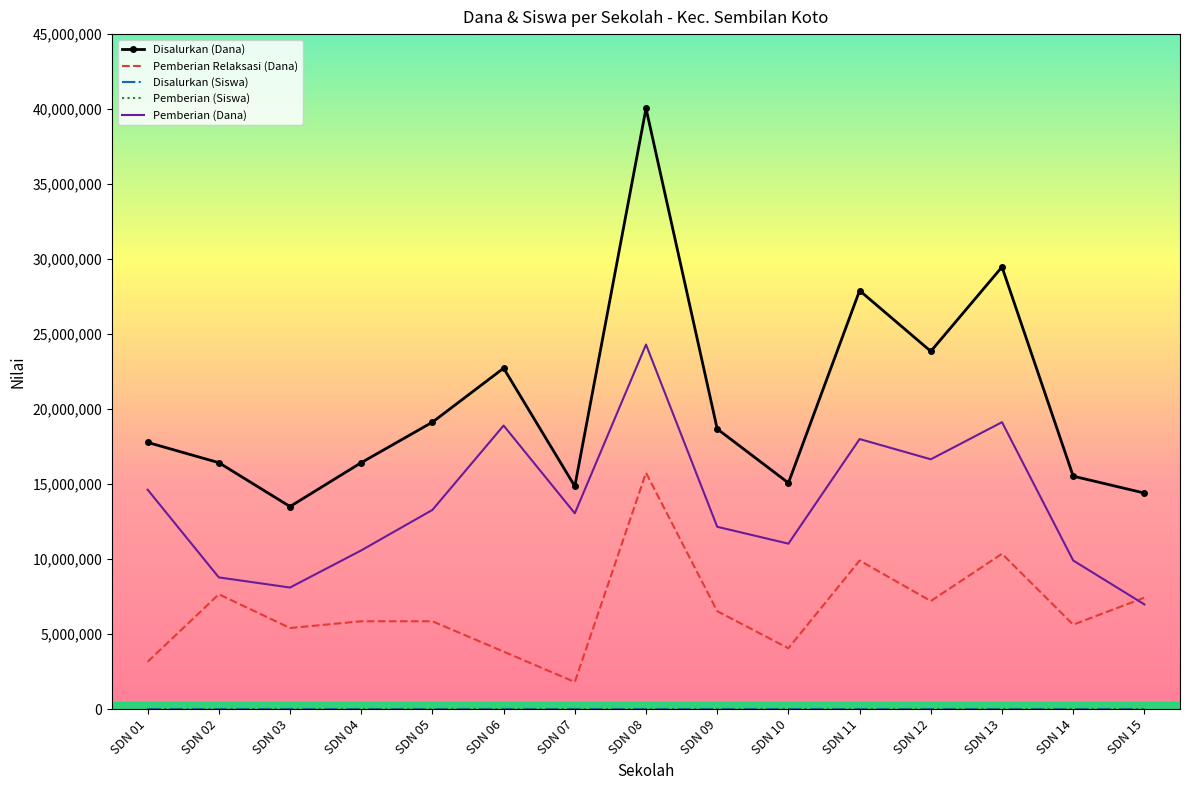

Which series ends up on top after the final intersection of Pemberian Relaksasi (Dana) and Pemberian (Dana)?

Pemberian Relaksasi (Dana)